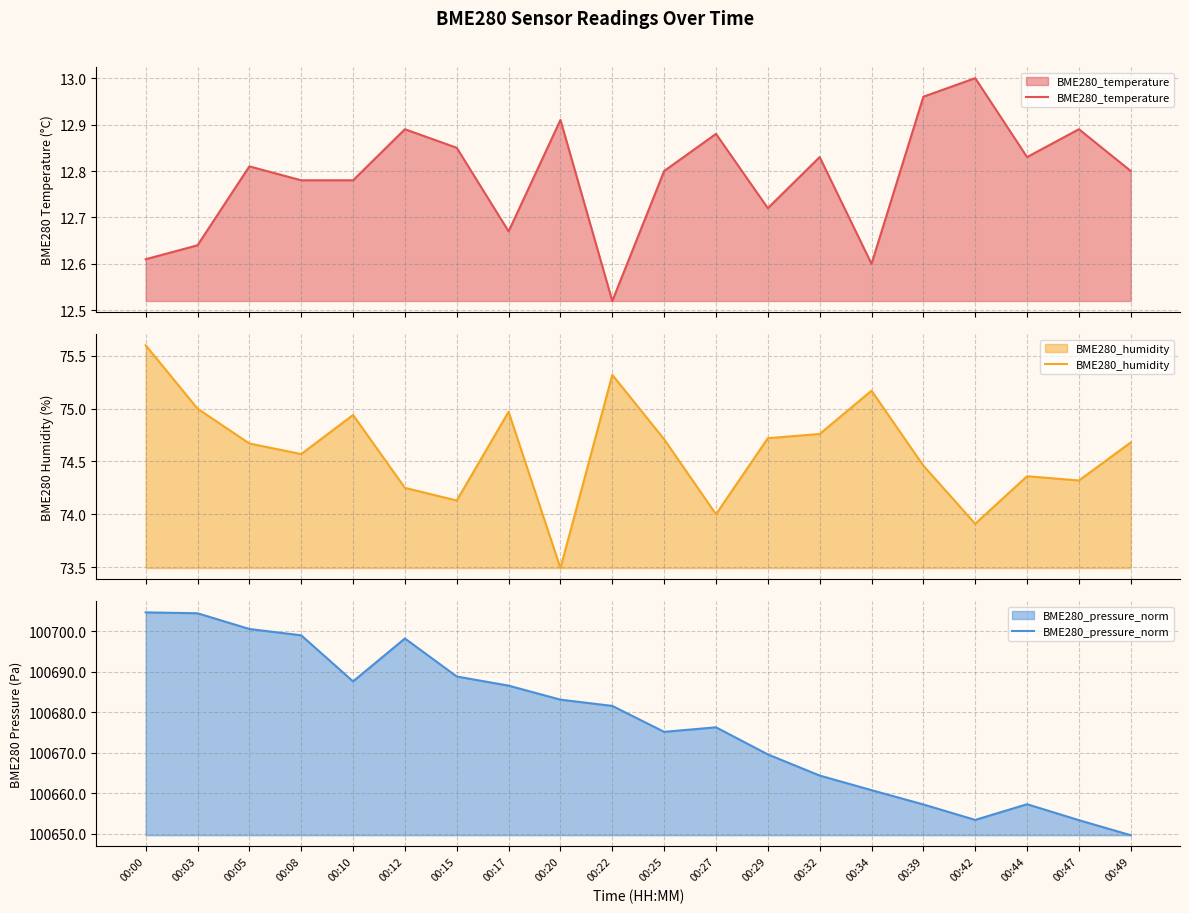

True or false: BME280_humidity and BME280_pressure_norm cross at least once.

False